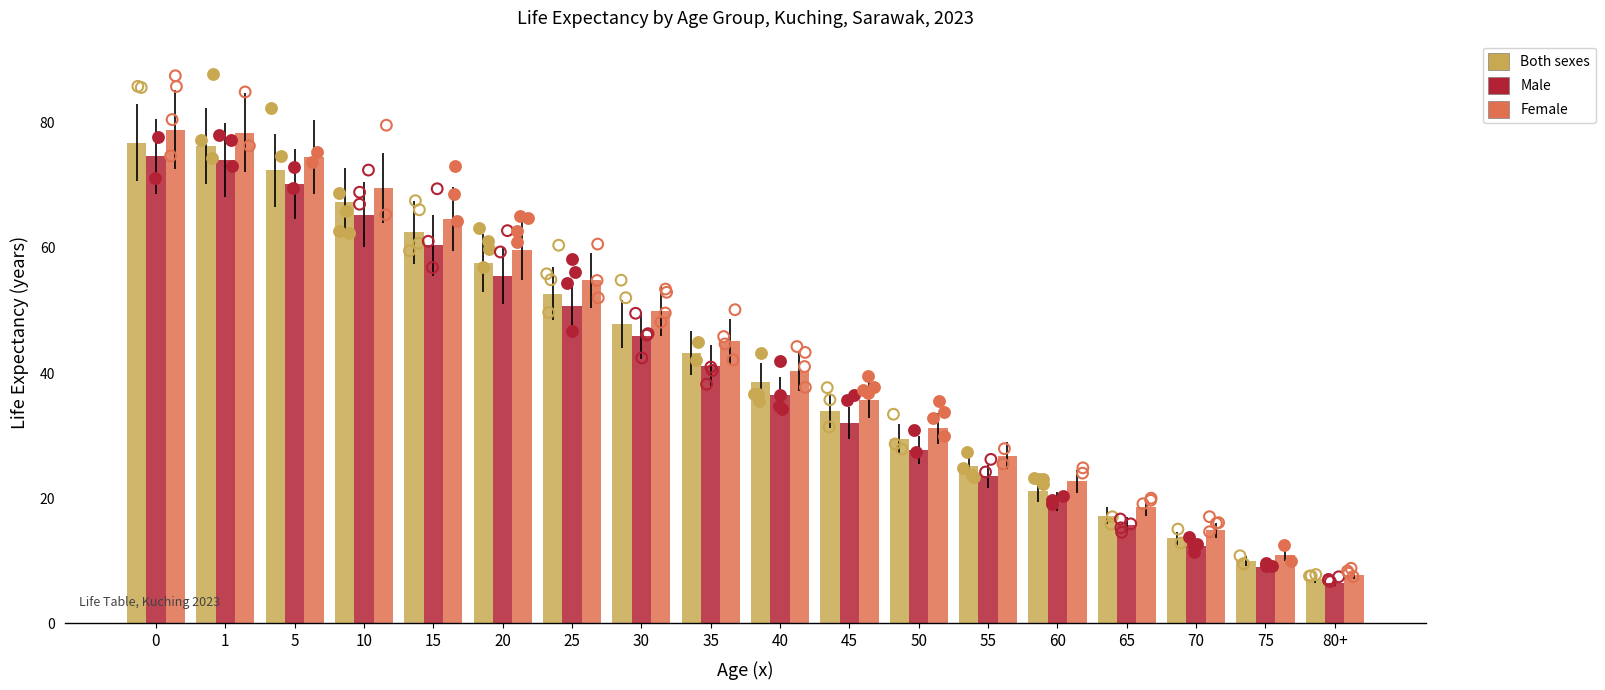

What is the total value across all series at 5?

217.1